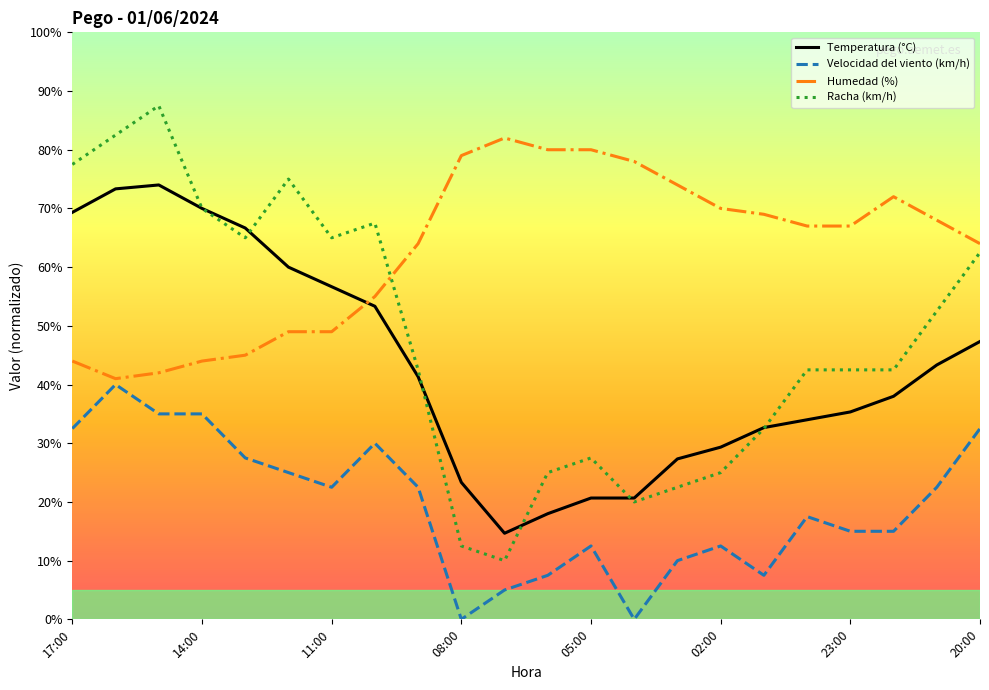

Which series has the largest total across all categories?

Humedad (%)